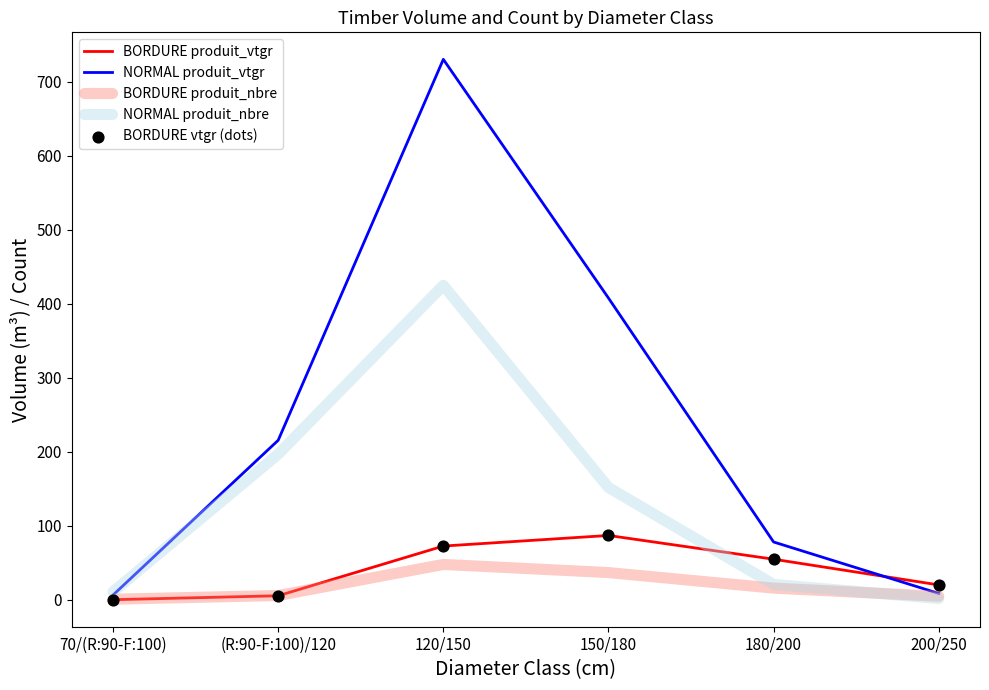

The value of NORMAL produit_vtgr at 120/150 is 1182.8. True or false?

False